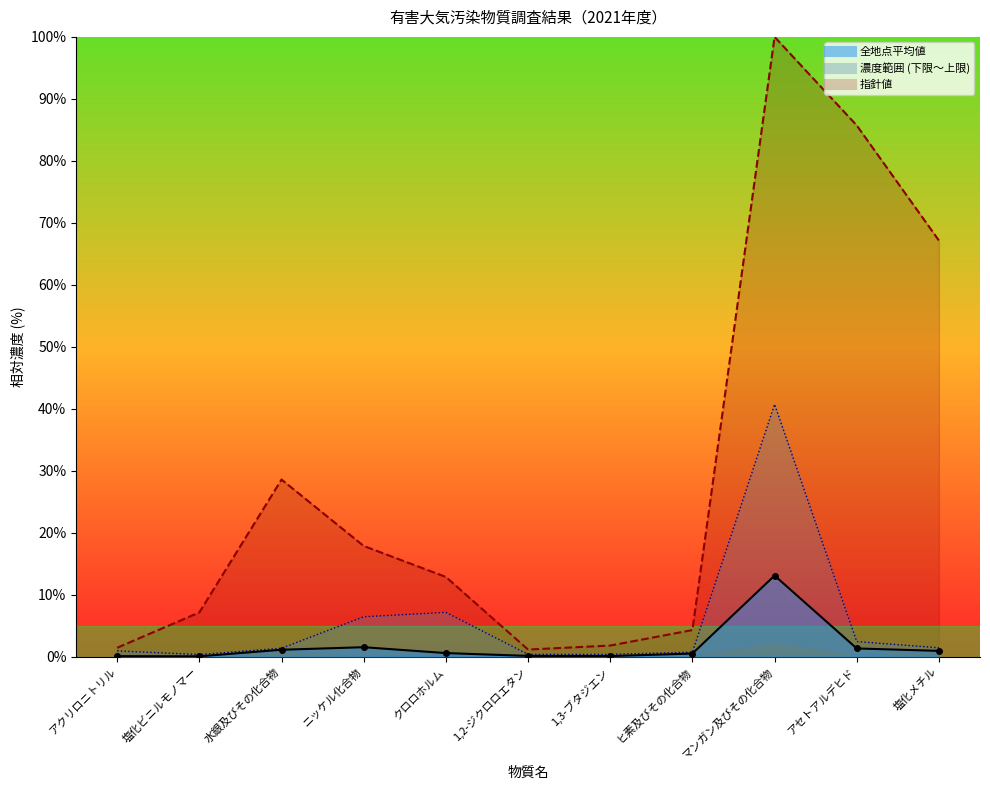

Reading right to left, transcribe all the data shown in this chart.

全地点平均値: 塩化メチル=0.9	アセトアルデヒド=1.3	マンガン及びその化合物=13.1	ヒ素及びその化合物=0.5	1,3-ブタジエン=0.1	1,2-ジクロロエタン=0.1	クロロホルム=0.6	ニッケル化合物=1.5	水銀及びその化合物=1.1	塩化ビニルモノマー=0.0	アクリロニトリル=0.1
指針値: 塩化メチル=67.1	アセトアルデヒド=85.7	マンガン及びその化合物=100.0	ヒ素及びその化合物=4.3	1,3-ブタジエン=1.8	1,2-ジクロロエタン=1.1	クロロホルム=12.9	ニッケル化合物=17.9	水銀及びその化合物=28.6	塩化ビニルモノマー=7.1	アクリロニトリル=1.4
濃度上限: 塩化メチル=1.4	アセトアルデヒド=2.4	マンガン及びその化合物=40.7	ヒ素及びその化合物=0.7	1,3-ブタジエン=0.4	1,2-ジクロロエタン=0.4	クロロホルム=7.1	ニッケル化合物=6.4	水銀及びその化合物=1.4	塩化ビニルモノマー=0.3	アクリロニトリル=0.9